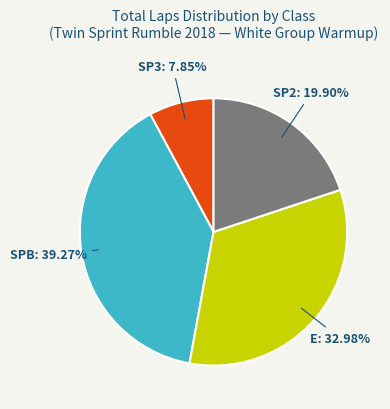

Is there a majority slice in this chart?

No